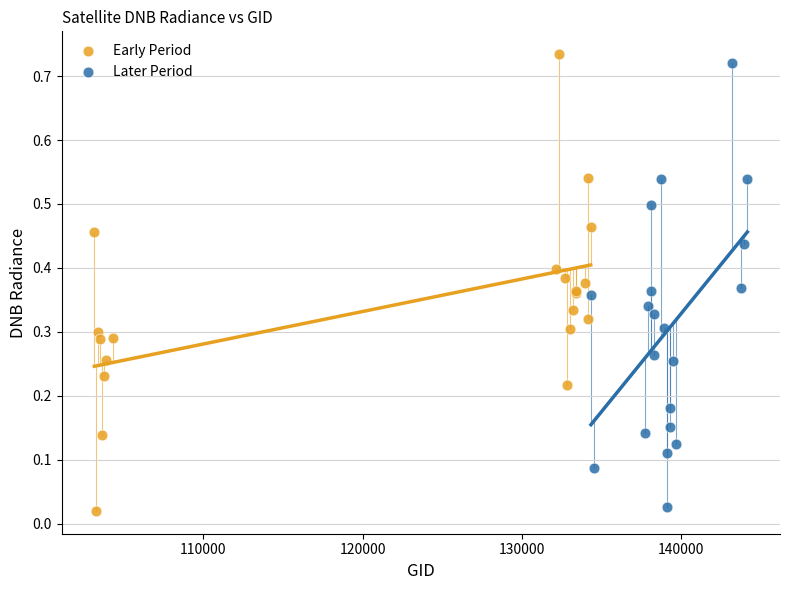

Which series contains the lowest Y value?

Early Period